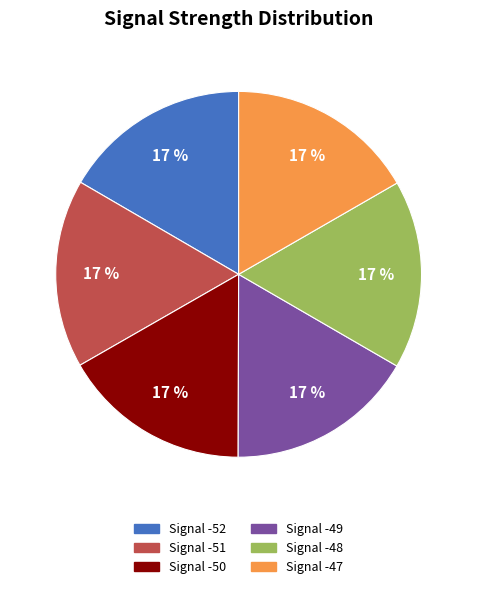

To the nearest percent, what is the combined percentage of Signal -51 and Signal -48?

33%